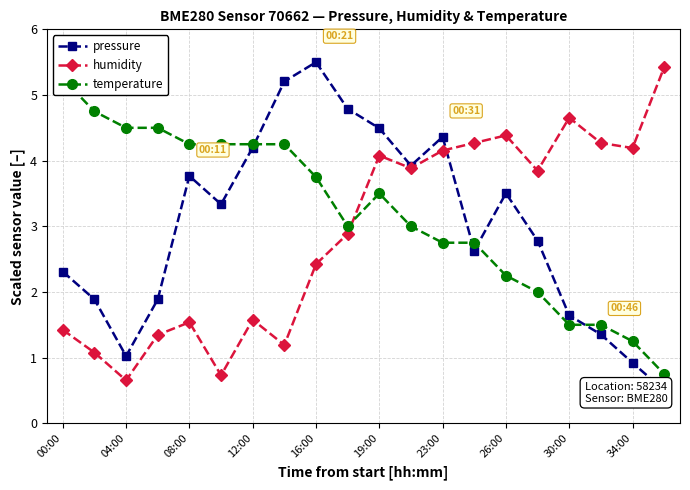

At how many categories does at least one series exceed 4?

18